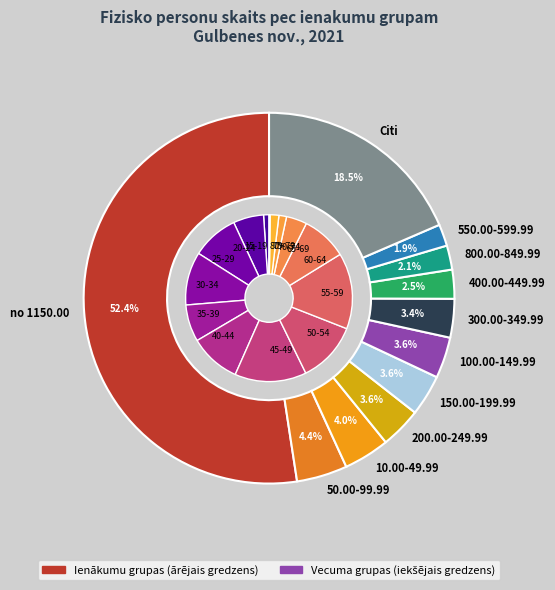

How many slices are in this pie chart?

25